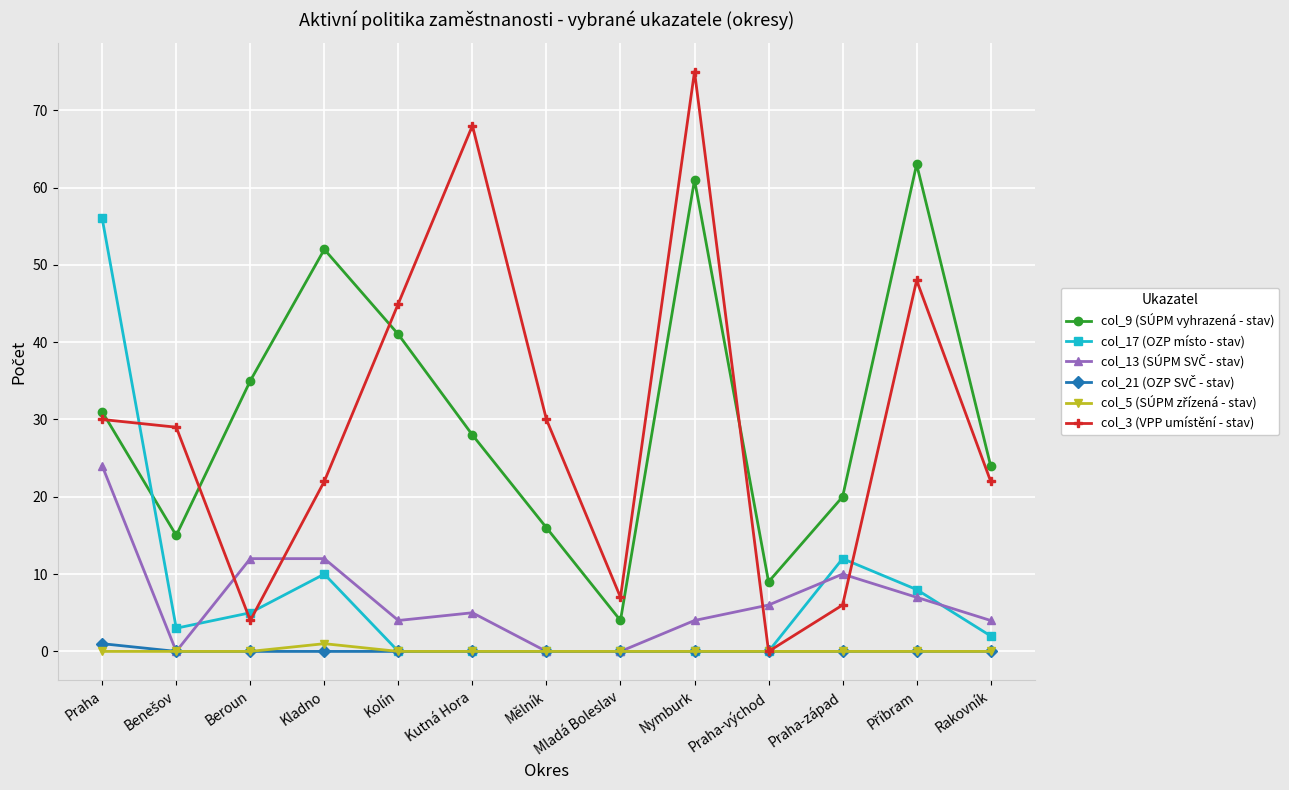

Read the col_9 (SÚPM vyhrazená - stav) value at Praha-východ.

9